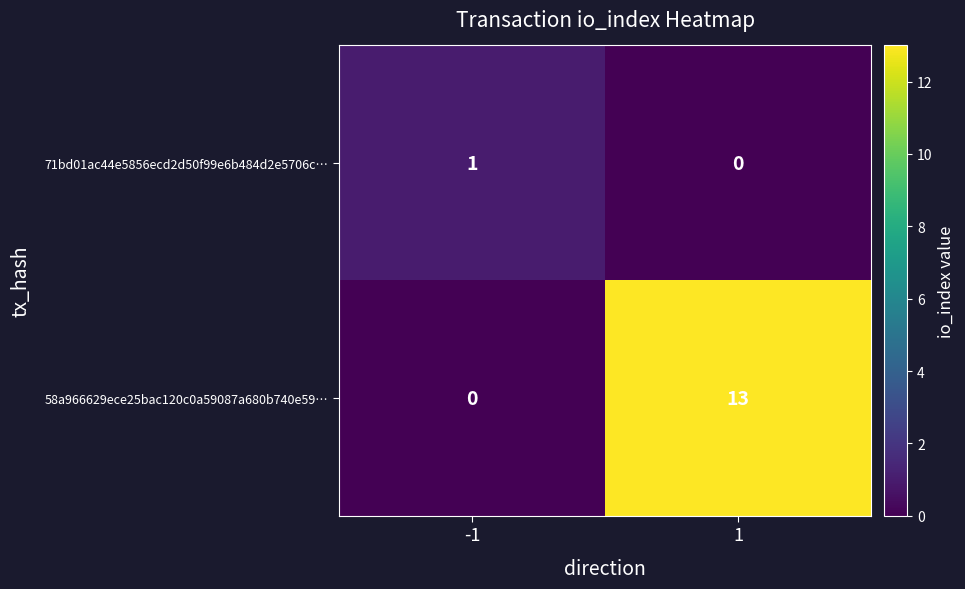

Which series has the largest range (max minus min)?

58a966629ece25bac120c0a59087a680b740e59…